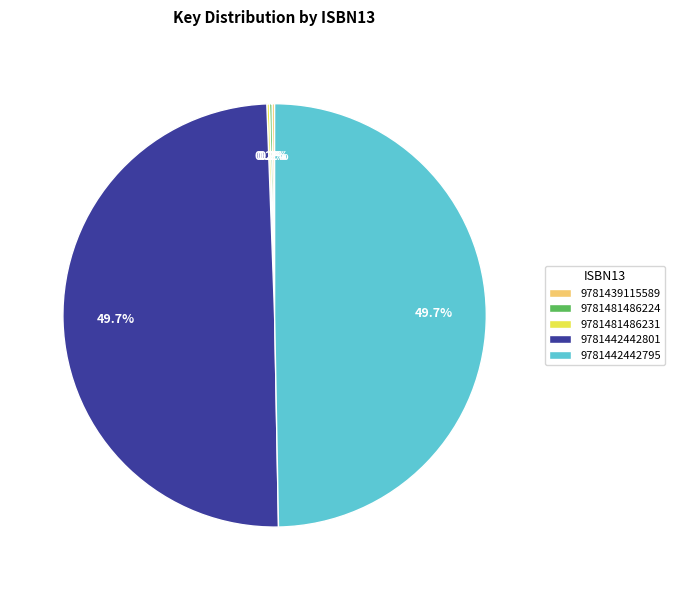

Is it true that 9781442442801 is 57% of the pie?

False